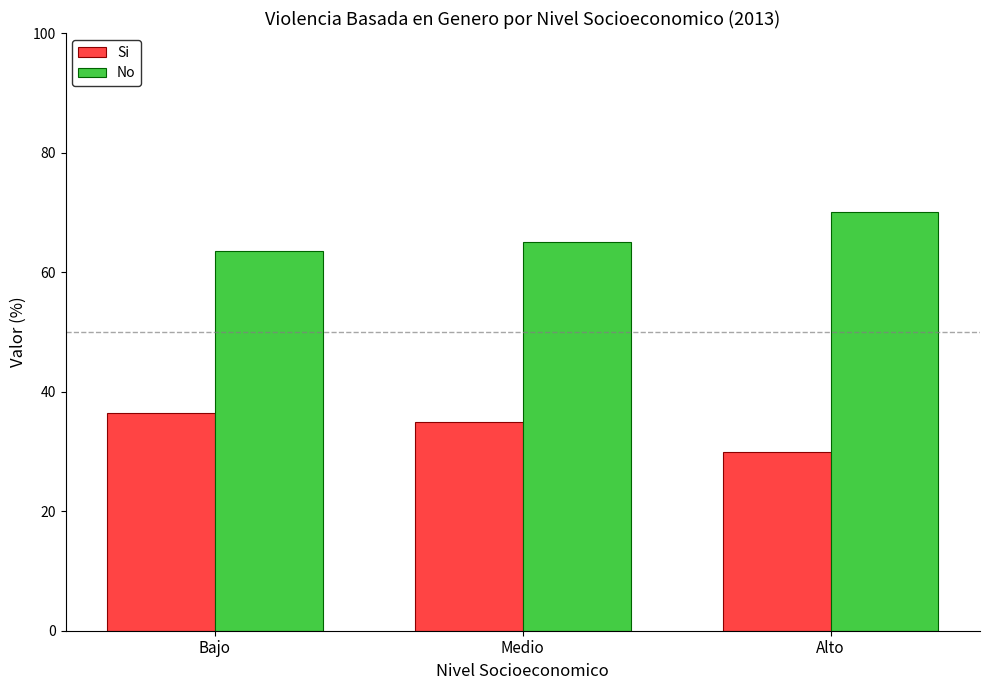

How many bars are there in each group?

2